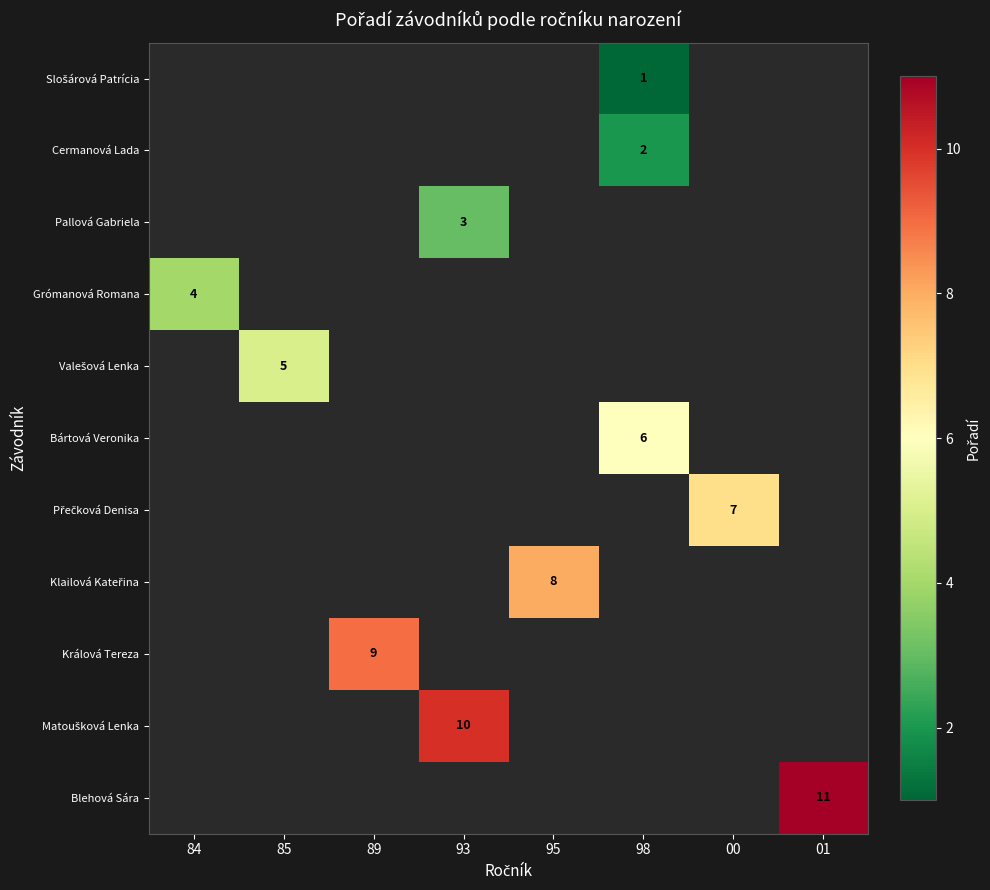

The value of Přečková Denisa at 00 is 1.6. True or false?

False